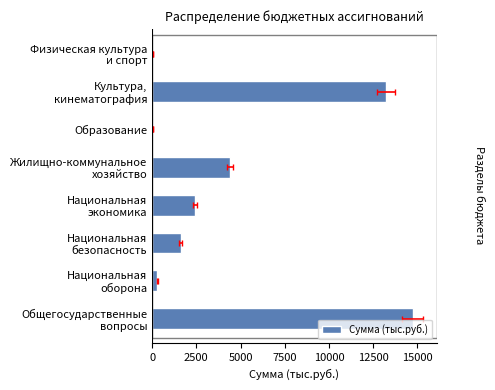

True or false: the data shows 1611.0 at Национальная безопасность.

True